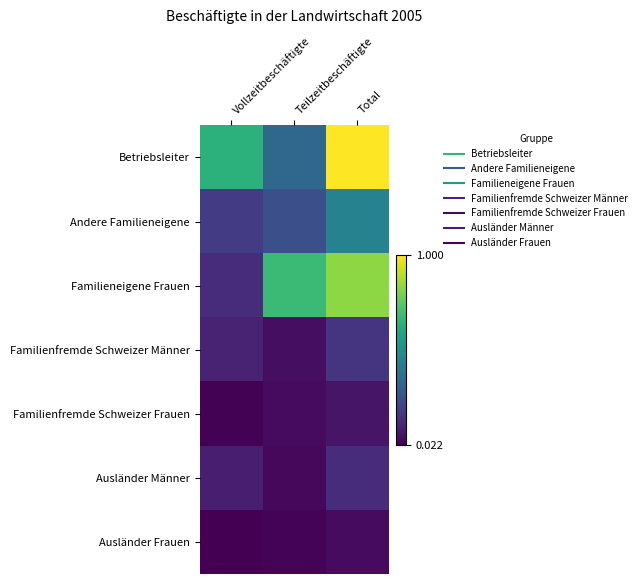

How many categories are shown in the chart?

3